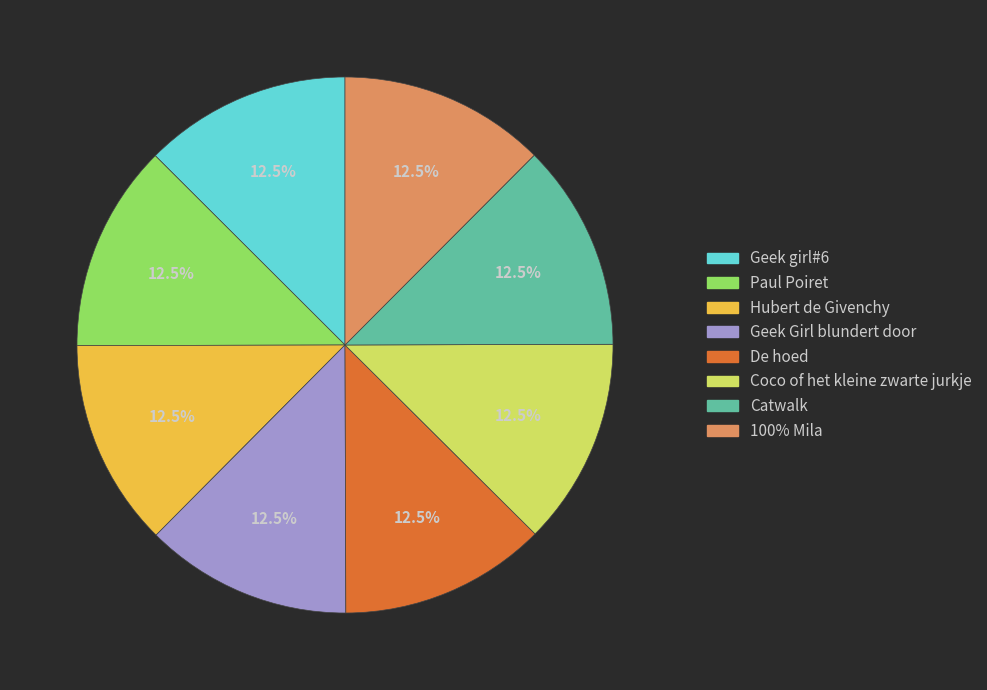

What portion of the pie excludes De hoed?

87.5%